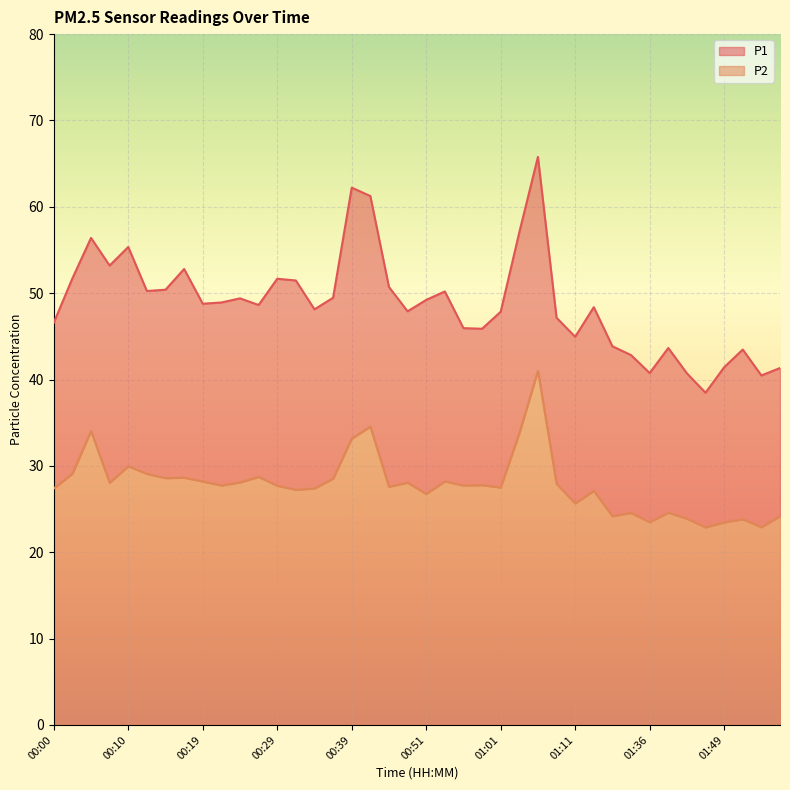

At which label is P2 closest to 31?

00:10